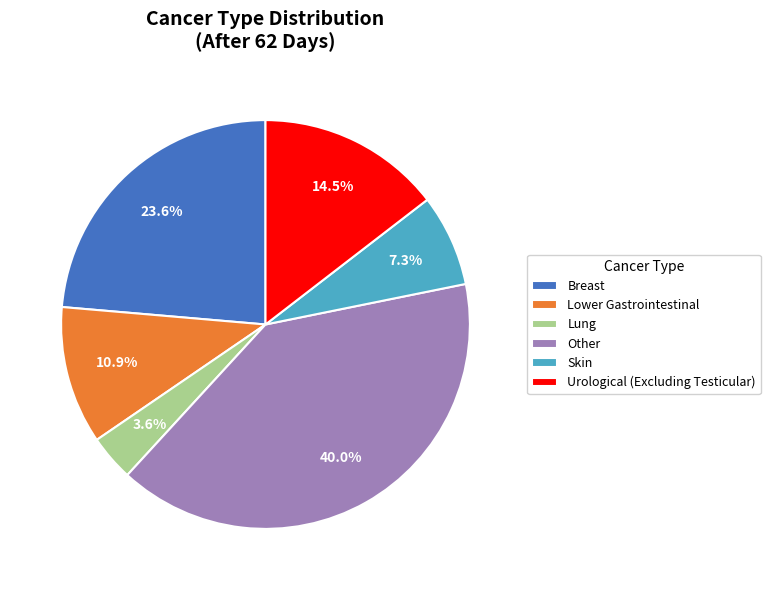

To the nearest percent, what is the average slice percentage?

17%